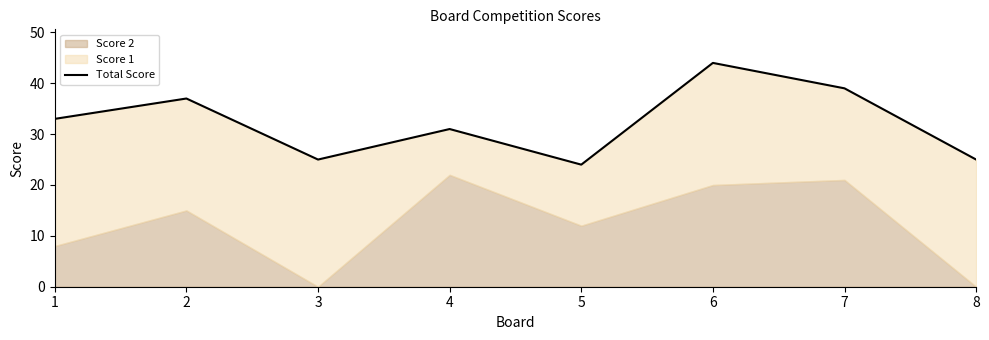

How many points are lower than both their immediate neighbors (excluding endpoints)?

2